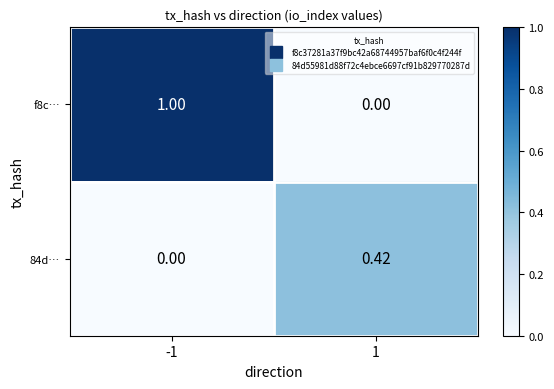

List the series in order of their overall mean, highest first.

f8c…, 84d…